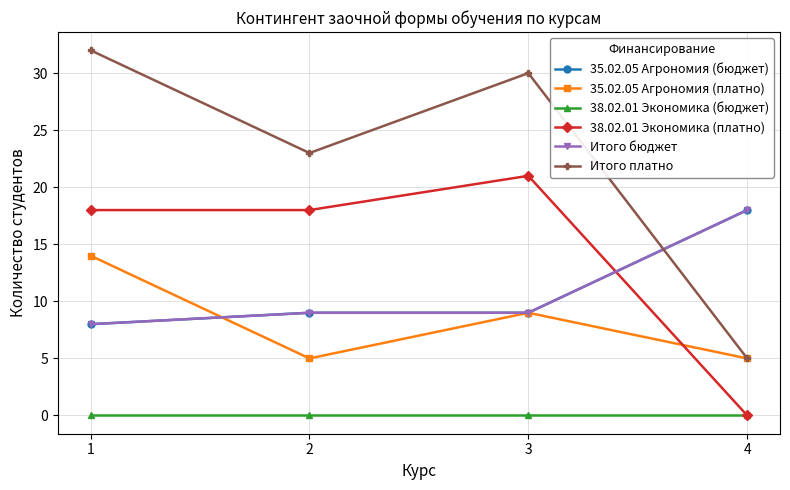

Does the chart have visible grid lines?

Yes